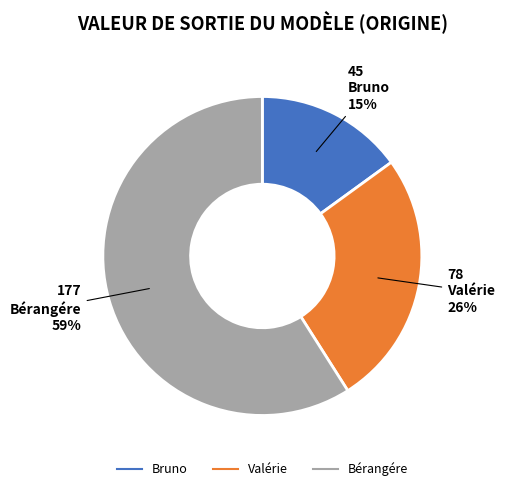

To the nearest percent, what is the difference between the largest and smallest slice percentages?

44%